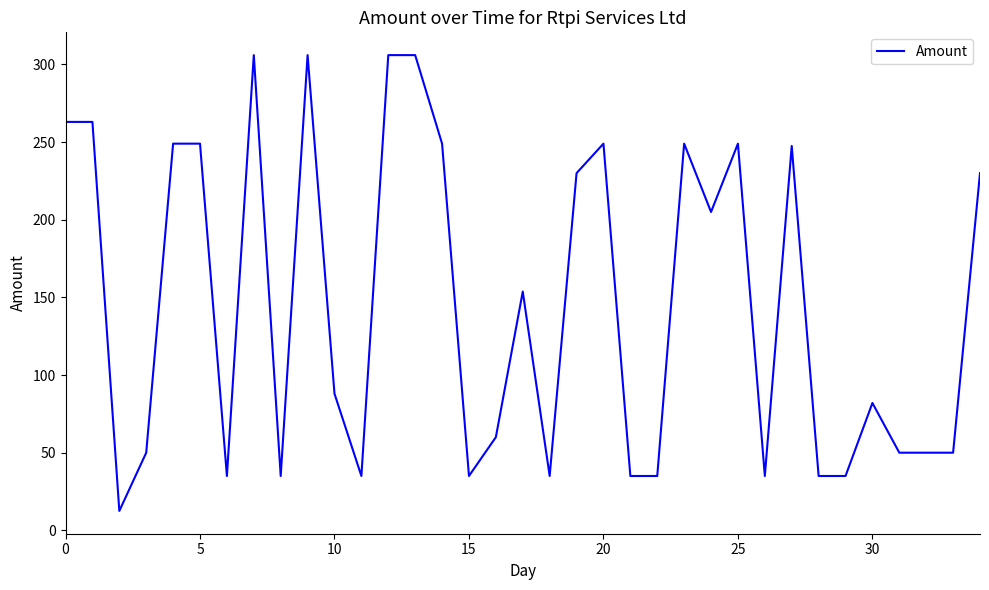

What is the maximum value shown in the chart?

306.0